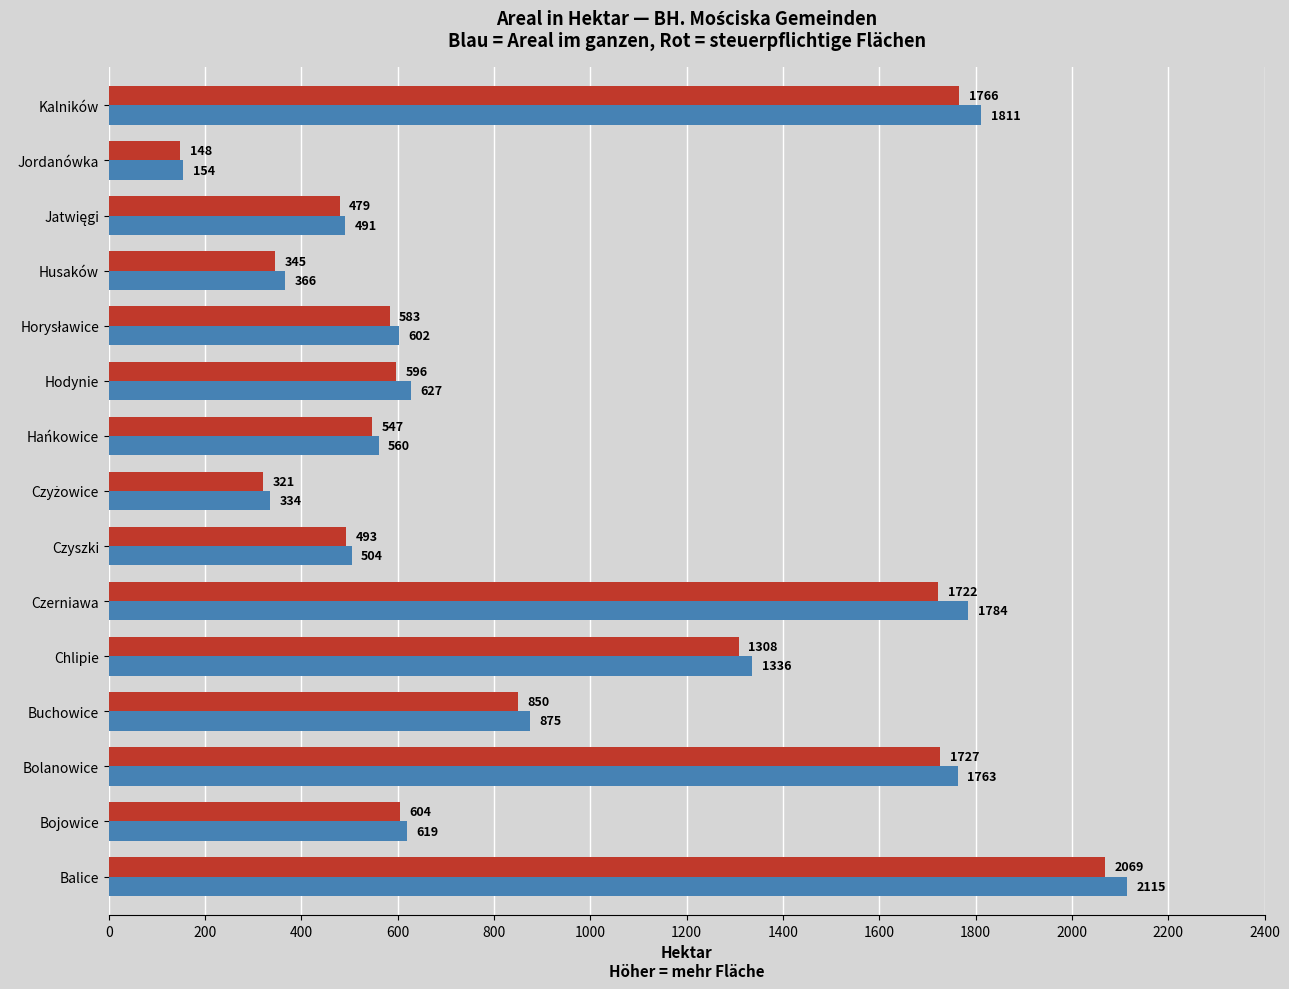

What is the minimum value shown in the chart?

148